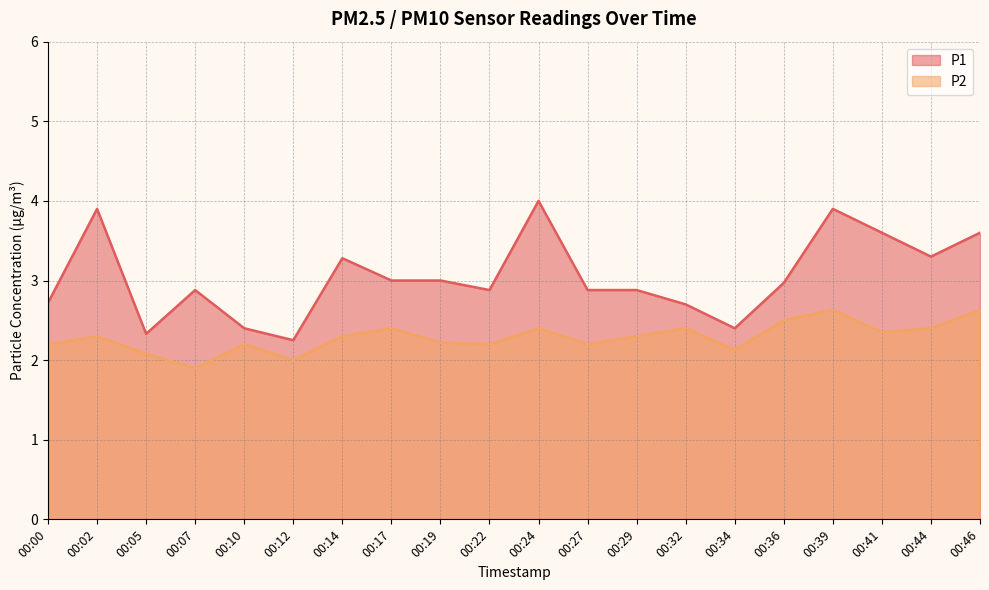

Reading left to right, transcribe all the data shown in this chart.

P1: 00:00=2.7	00:02=3.9	00:05=2.3	00:07=2.9	00:10=2.4	00:12=2.2	00:14=3.3	00:17=3.0	00:19=3.0	00:22=2.9	00:24=4.0	00:27=2.9	00:29=2.9	00:32=2.7	00:34=2.4	00:36=3.0	00:39=3.9	00:41=3.6	00:44=3.3	00:46=3.6
P2: 00:00=2.2	00:02=2.3	00:05=2.1	00:07=1.9	00:10=2.2	00:12=2.0	00:14=2.3	00:17=2.4	00:19=2.2	00:22=2.2	00:24=2.4	00:27=2.2	00:29=2.3	00:32=2.4	00:34=2.1	00:36=2.5	00:39=2.6	00:41=2.4	00:44=2.4	00:46=2.6